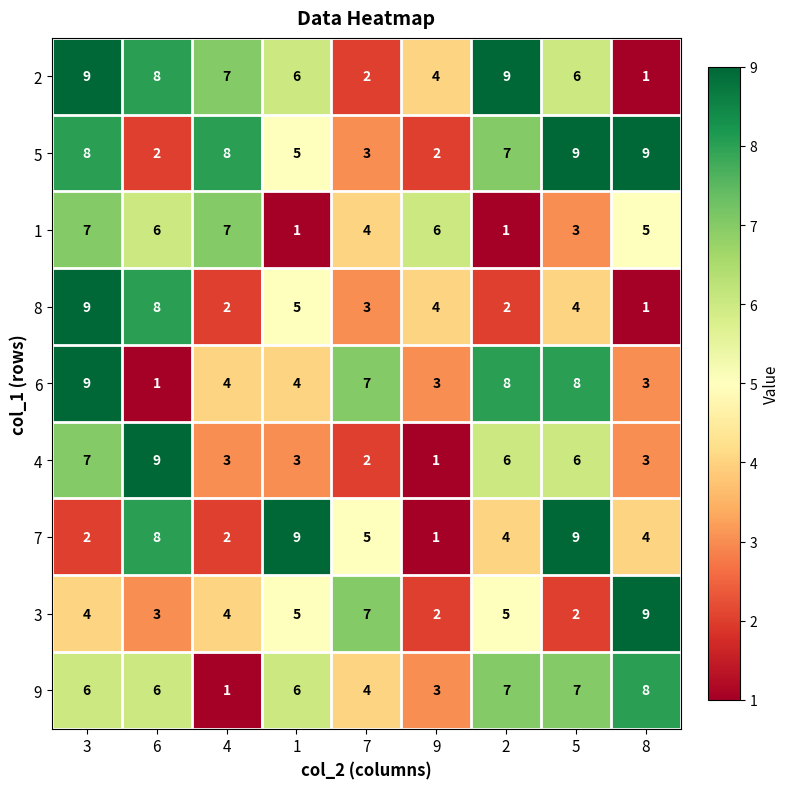

Which series has the largest total across all categories?

5